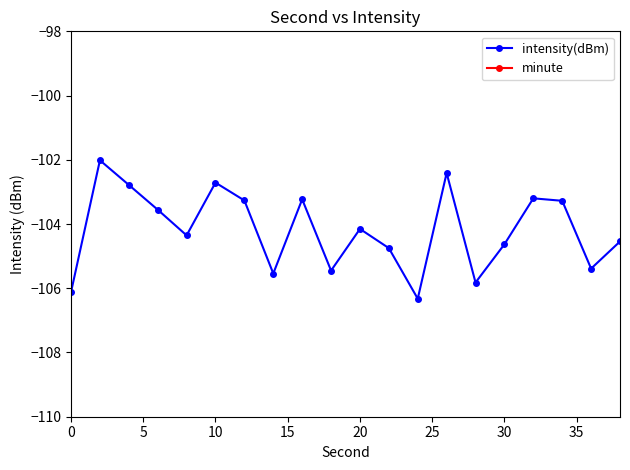

What is the maximum value for intensity(dBm)?

-102.0